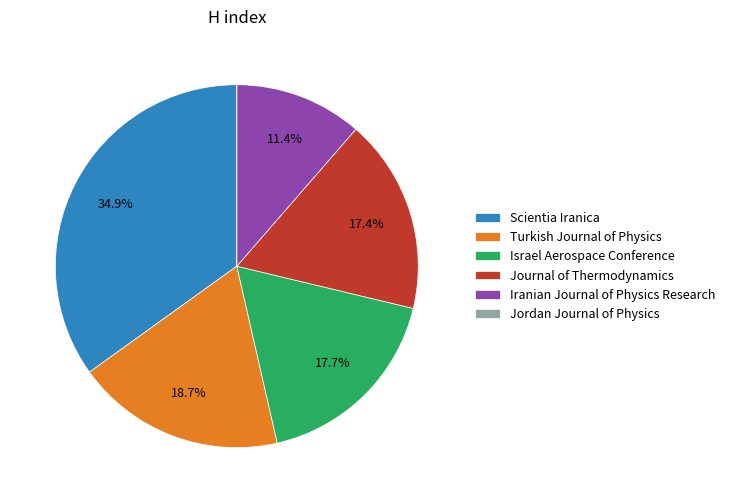

Which has a higher value, Scientia Iranica or Journal of Thermodynamics?

Scientia Iranica